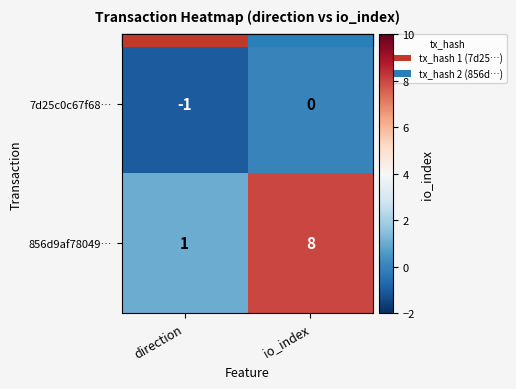

Where is 856d9af78049… nearest to the value 4?

direction